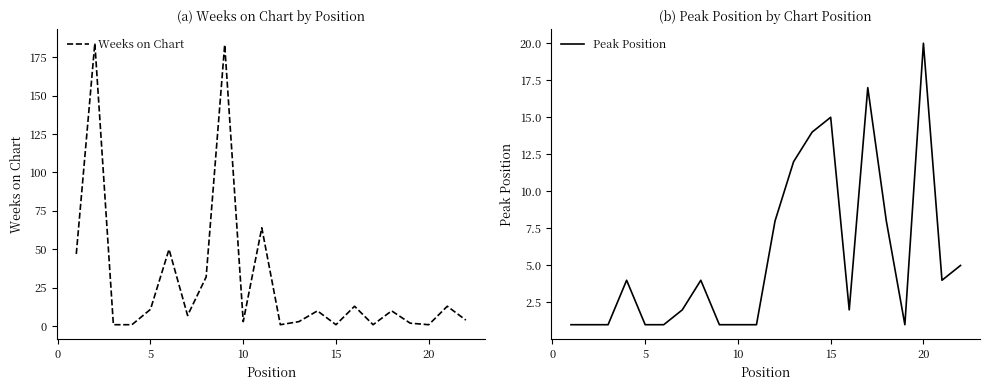

What is the maximum value for Peak Position?

20